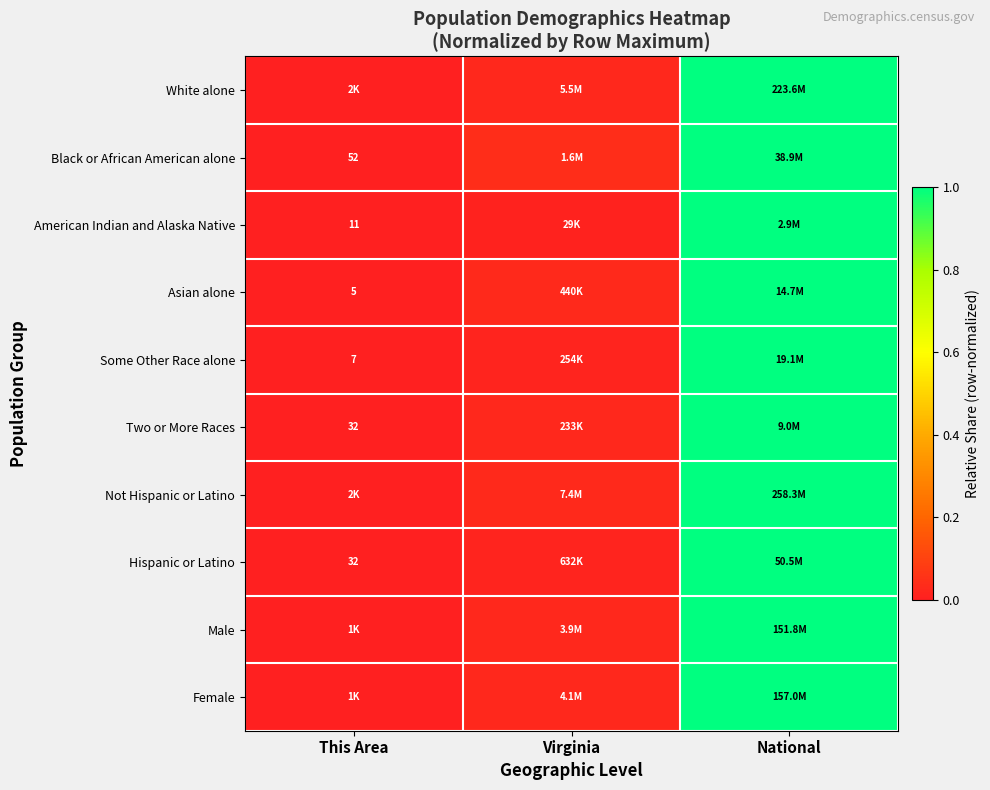

Is it true that Male equals 1.0 at National?

True